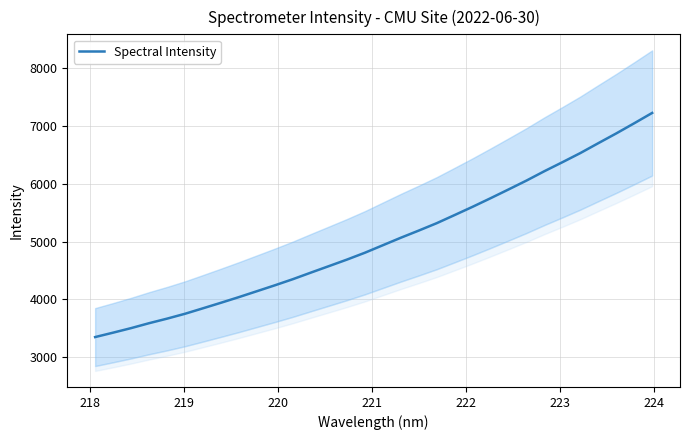

What is the highest value of the Spectral Intensity series?

7229.0